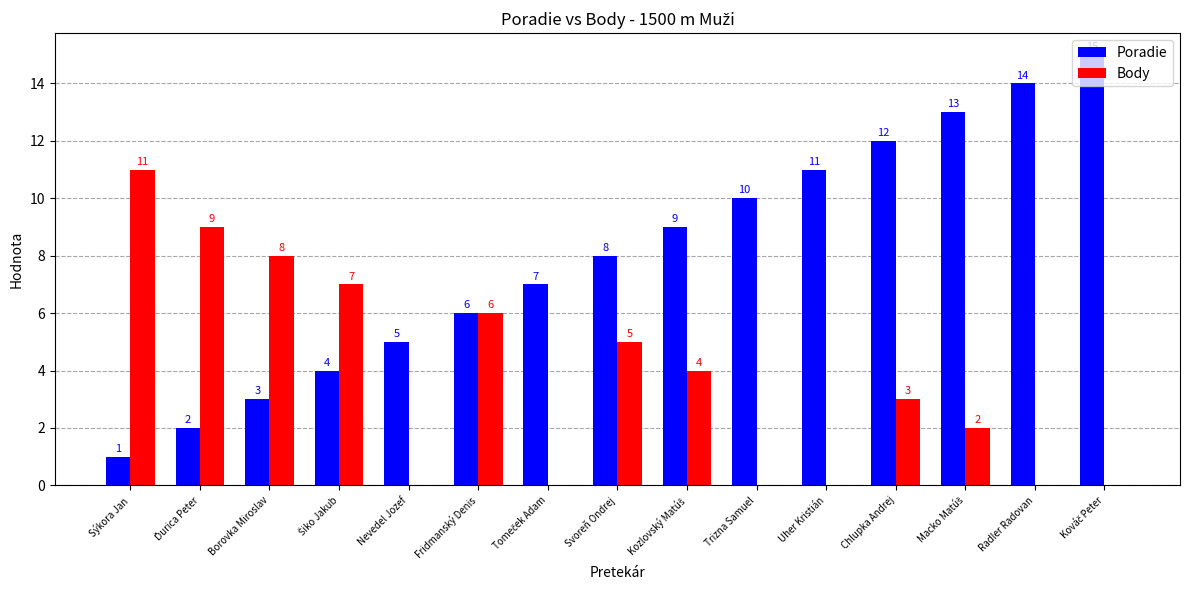

What is the total value across all series at Fridmanský Denis?

12